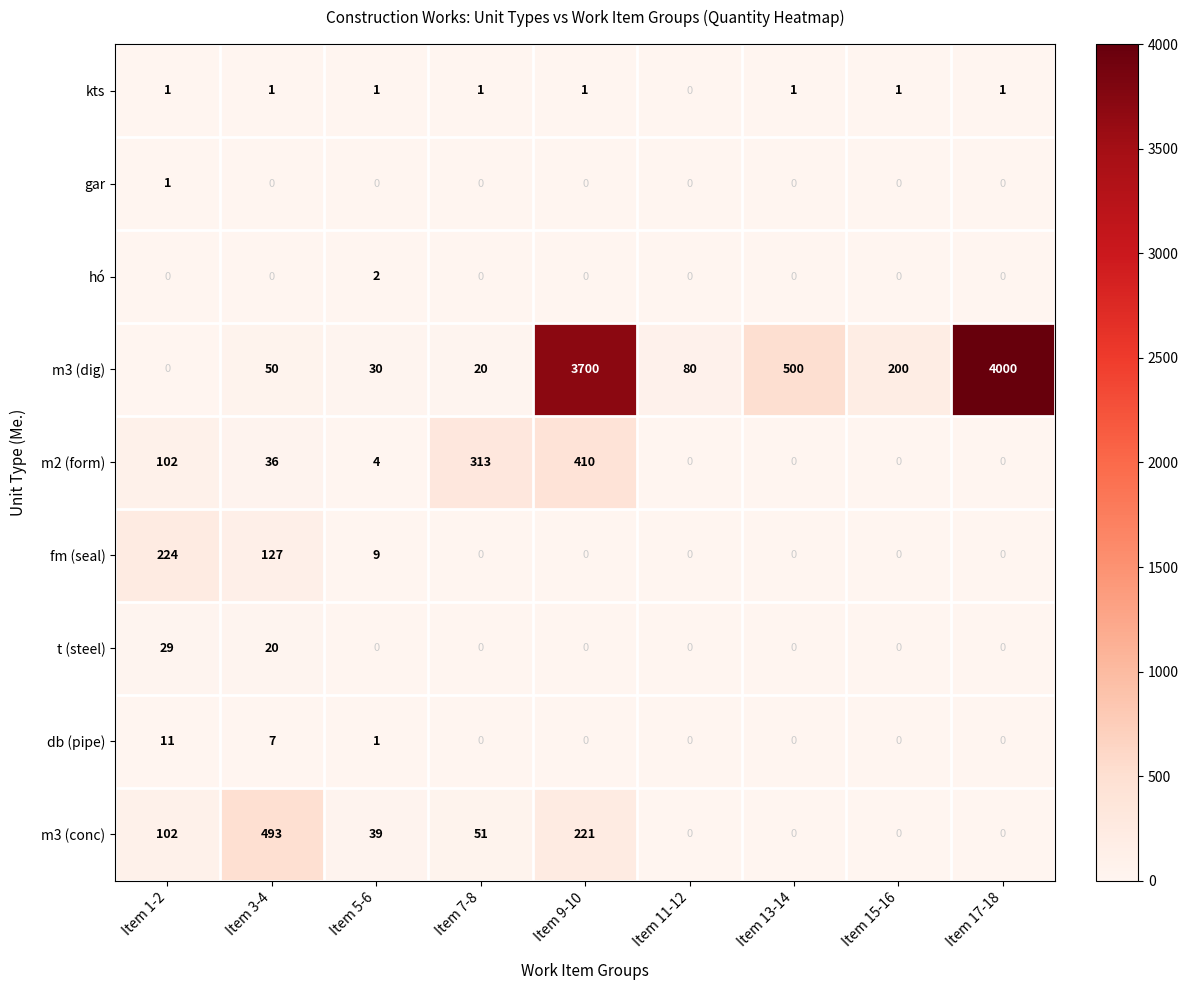

What is the total value across all series at Item 3-4?

734